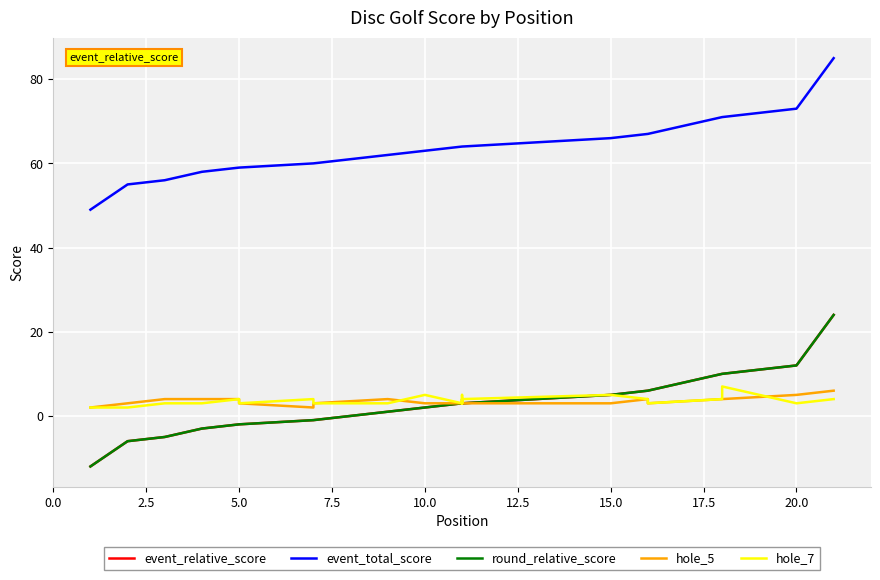

How many data points in hole_5 are above 4?

2